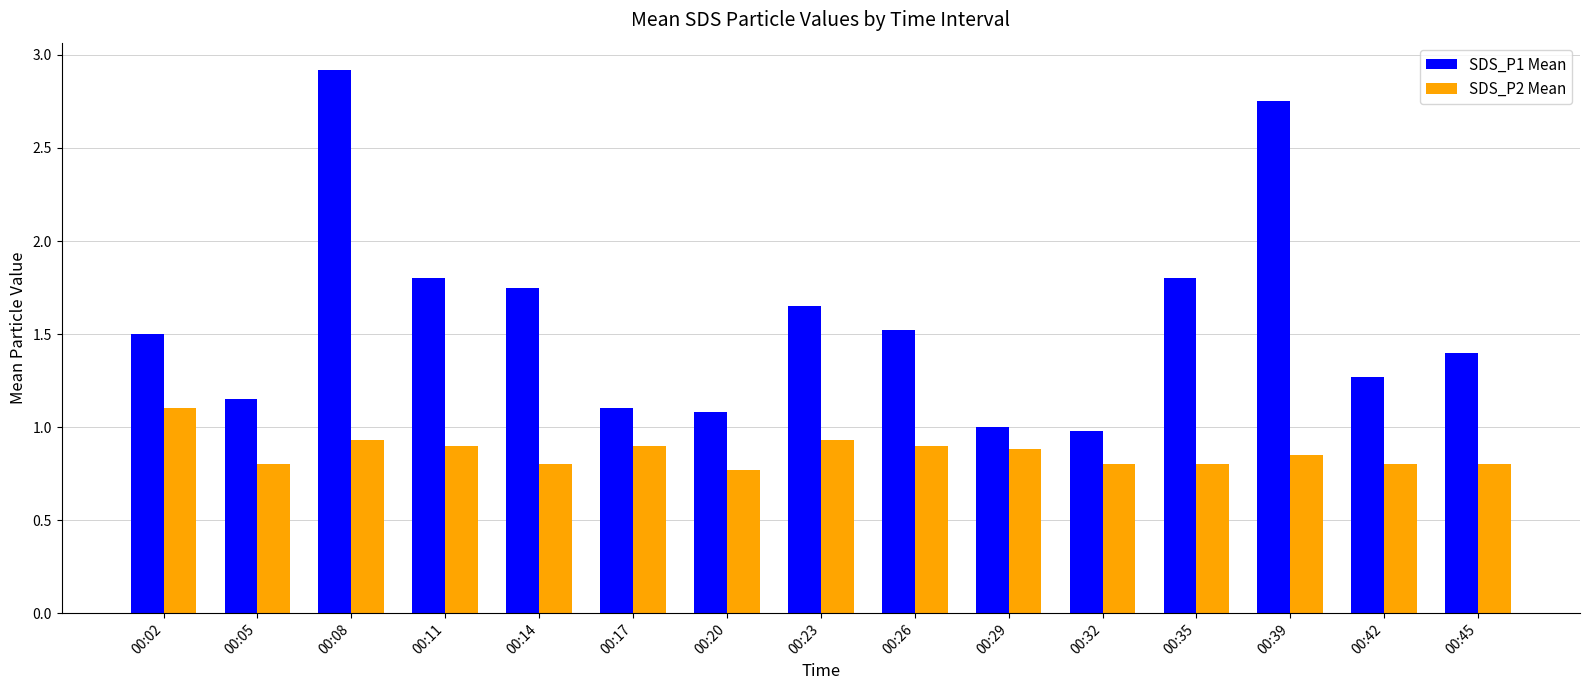

Rank the series by their maximum value, from highest to lowest.

SDS_P1 Mean, SDS_P2 Mean